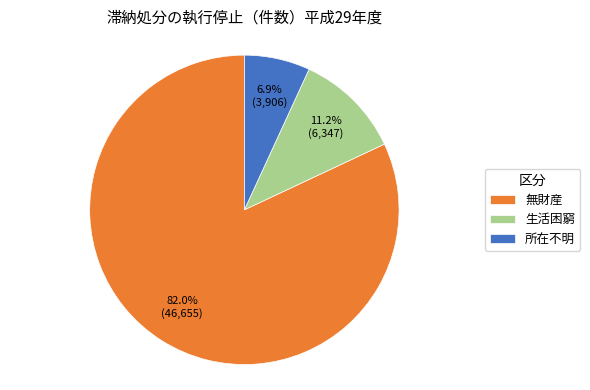

What portion of the pie excludes 所在不明?

93.1%